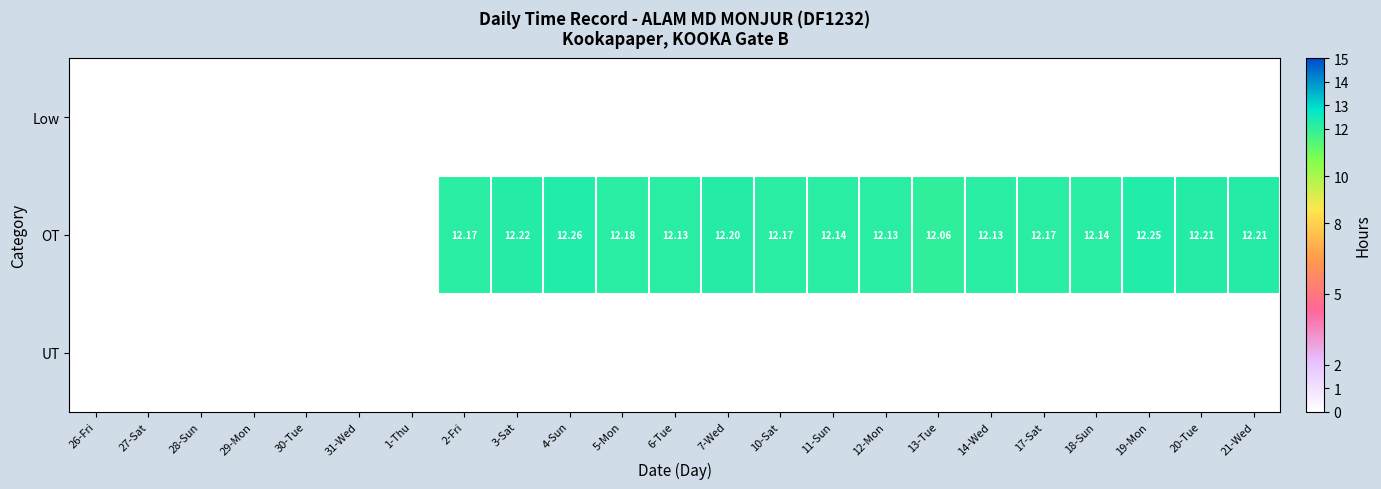

What is the sum of all OT values?

194.8